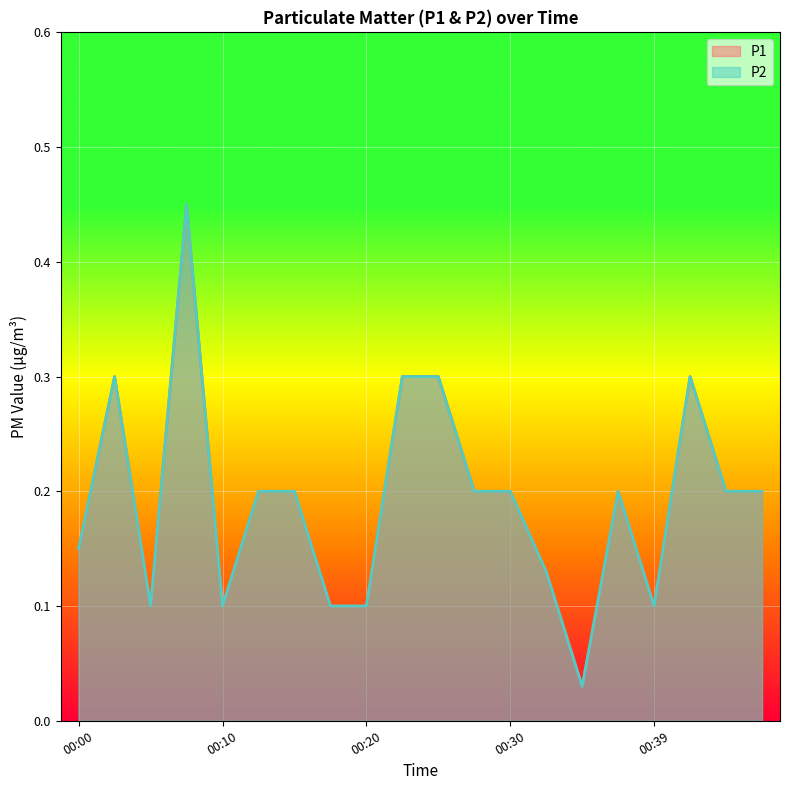

What is the difference between the maximum and minimum values in the P1 series?

0.4